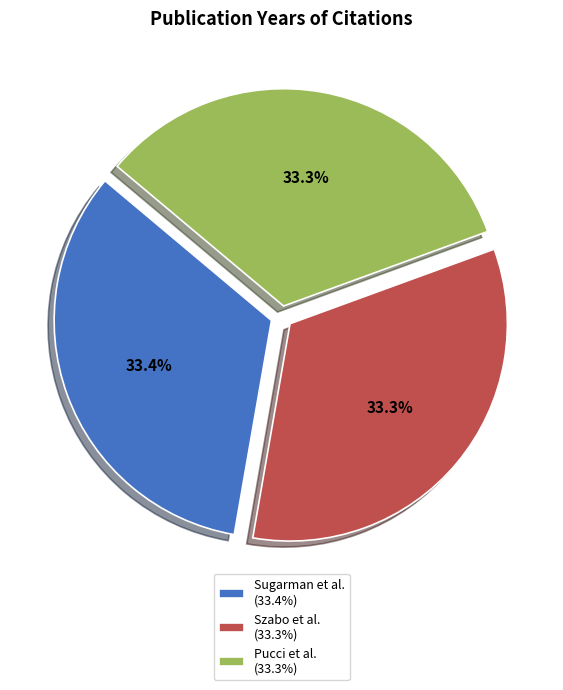

What is the ratio of the value at Szabo et al. (33.3%) to the value at Pucci et al. (33.3%)?

1.0